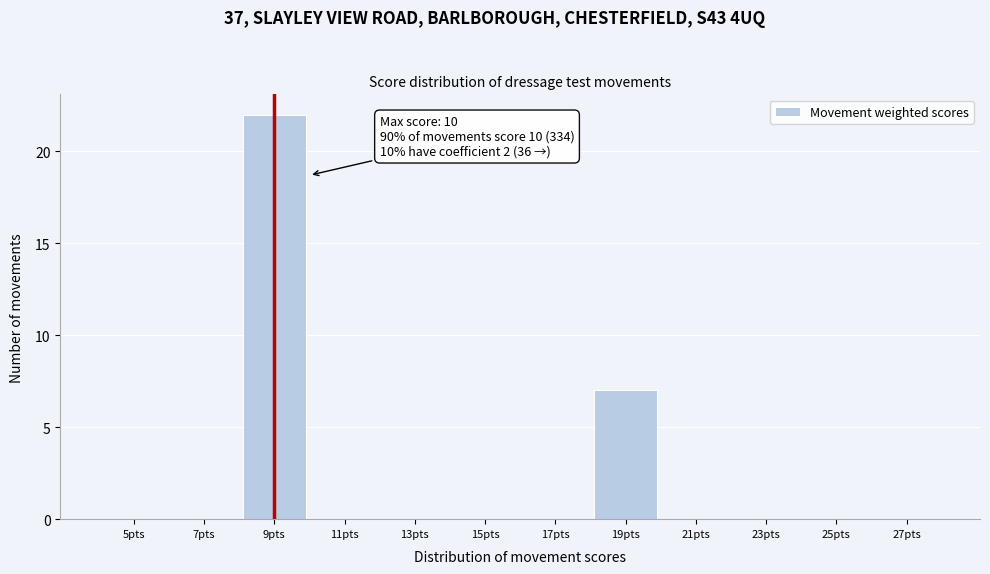

Reading left to right, what are all the values shown in this chart?

5pts=0	7pts=0	9pts=22	11pts=0	13pts=0	15pts=0	17pts=0	19pts=7	21pts=0	23pts=0	25pts=0	27pts=0